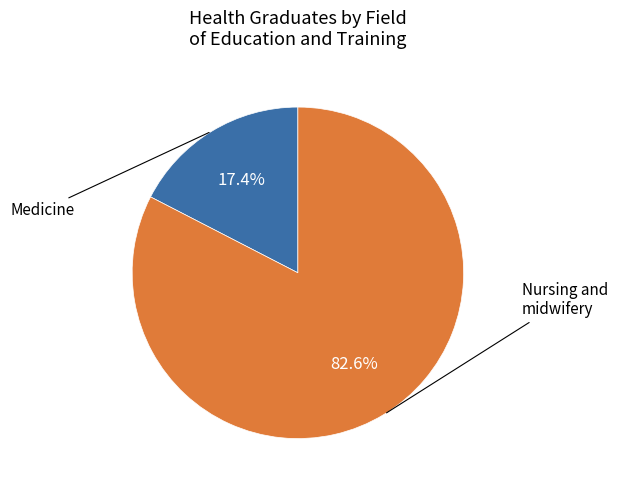

Is there a majority slice in this chart?

Yes